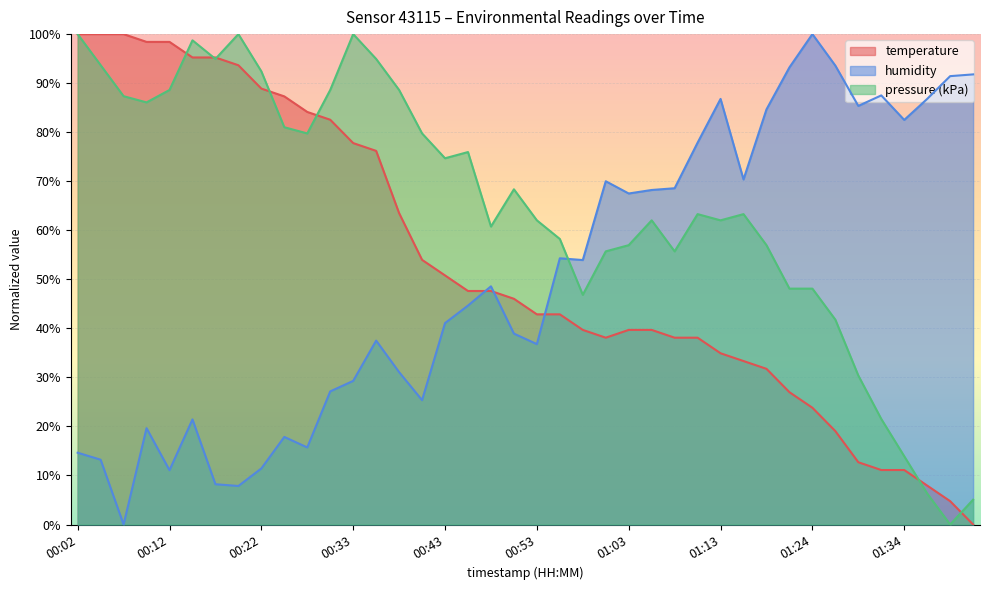

How many intersections are there between temperature and humidity?

3